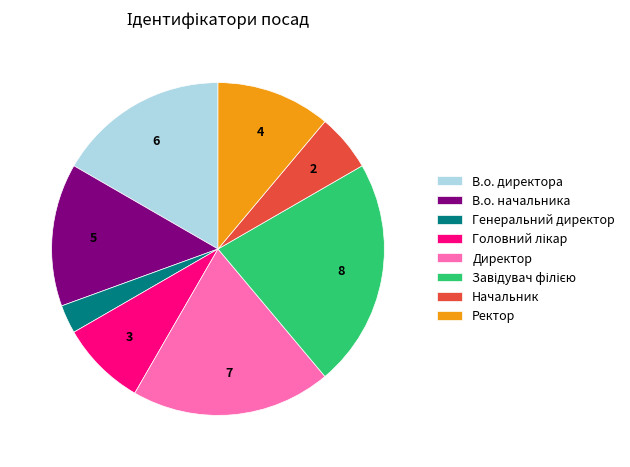

Between Директор and В.о. директора, which is larger?

Директор